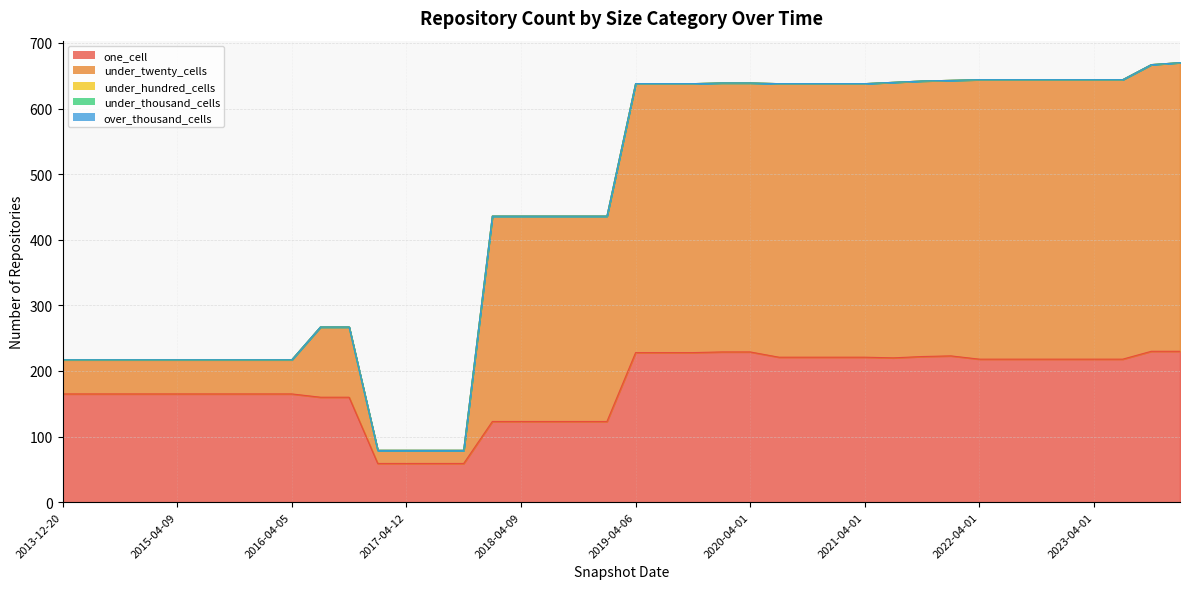

How many lines are shown in the chart?

5